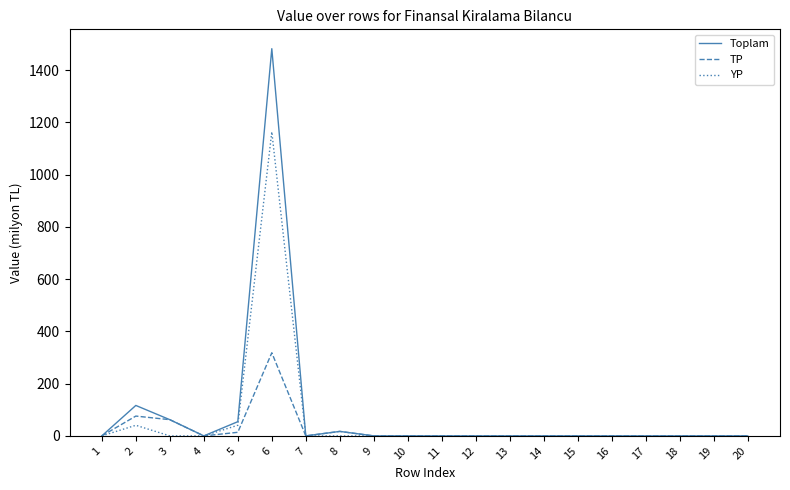

What is the sum of all Toplam values?

1732.2